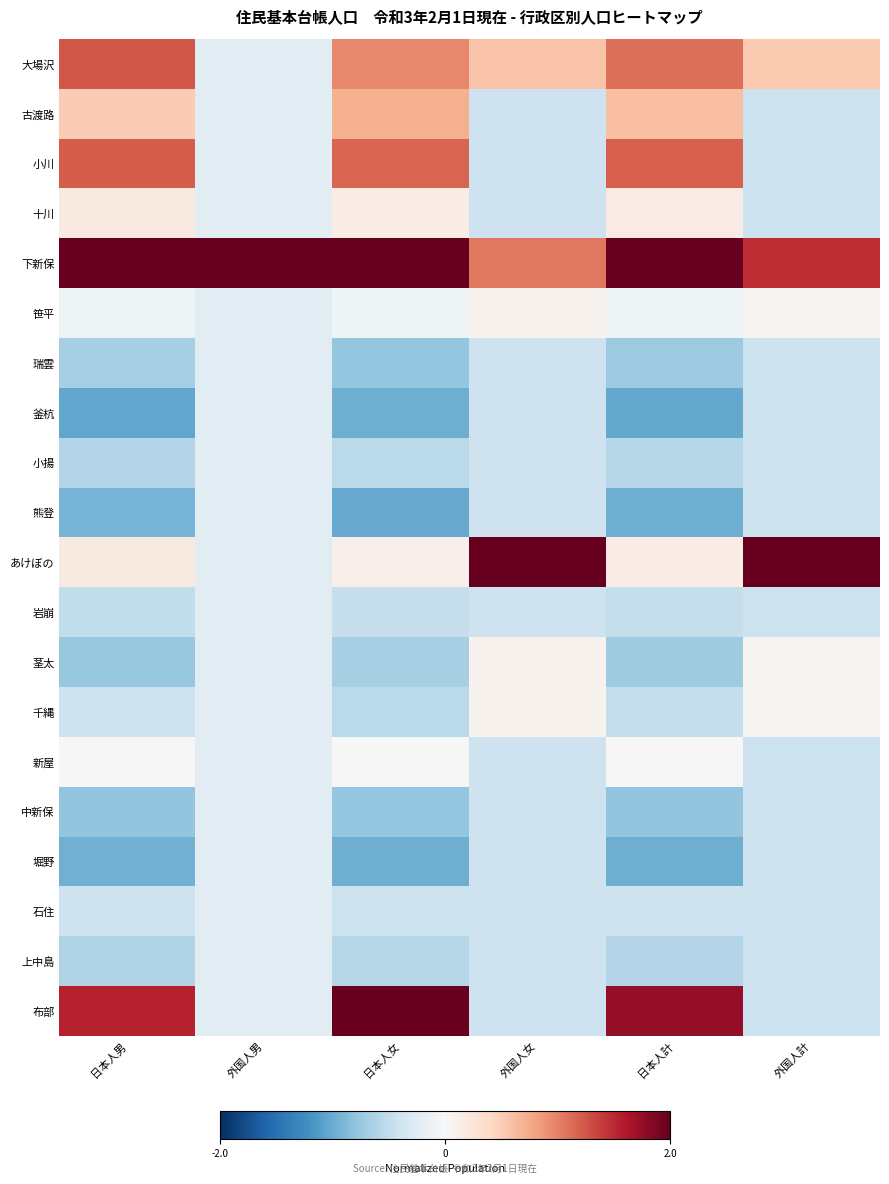

Reading right to left, list all the values displayed in this chart.

大場沢: 外国人計=0.5	日本人計=1.1	外国人女=0.6	日本人女=1.0	外国人男=-0.2	日本人男=1.2
古渡路: 外国人計=-0.4	日本人計=0.6	外国人女=-0.4	日本人女=0.7	外国人男=-0.2	日本人男=0.5
小川: 外国人計=-0.4	日本人計=1.2	外国人女=-0.4	日本人女=1.2	外国人男=-0.2	日本人男=1.2
十川: 外国人計=-0.4	日本人計=0.2	外国人女=-0.4	日本人女=0.2	外国人男=-0.2	日本人男=0.2
下新保: 外国人計=1.5	日本人計=2.8	外国人女=1.1	日本人女=2.7	外国人男=4.4	日本人男=2.9
笹平: 外国人計=0.0	日本人計=-0.1	外国人女=0.1	日本人女=-0.1	外国人男=-0.2	日本人男=-0.1
瑞雲: 外国人計=-0.4	日本人計=-0.7	外国人女=-0.4	日本人女=-0.8	外国人男=-0.2	日本人男=-0.7
釜杭: 外国人計=-0.4	日本人計=-1.0	外国人女=-0.4	日本人女=-1.0	外国人男=-0.2	日本人男=-1.0
小揚: 外国人計=-0.4	日本人計=-0.6	外国人女=-0.4	日本人女=-0.5	外国人男=-0.2	日本人男=-0.6
熊登: 外国人計=-0.4	日本人計=-1.0	外国人女=-0.4	日本人女=-1.0	外国人男=-0.2	日本人男=-0.9
あけぼの: 外国人計=3.9	日本人計=0.1	外国人女=4.0	日本人女=0.1	外国人男=-0.2	日本人男=0.2
岩崩: 外国人計=-0.4	日本人計=-0.5	外国人女=-0.4	日本人女=-0.5	外国人男=-0.2	日本人男=-0.5
茎太: 外国人計=0.0	日本人計=-0.7	外国人女=0.1	日本人女=-0.7	外国人男=-0.2	日本人男=-0.8
千縄: 外国人計=0.0	日本人計=-0.5	外国人女=0.1	日本人女=-0.5	外国人男=-0.2	日本人男=-0.4
新屋: 外国人計=-0.4	日本人計=0.0	外国人女=-0.4	日本人女=0.0	外国人男=-0.2	日本人男=0.0
中新保: 外国人計=-0.4	日本人計=-0.8	外国人女=-0.4	日本人女=-0.8	外国人男=-0.2	日本人男=-0.8
堀野: 外国人計=-0.4	日本人計=-1.0	外国人女=-0.4	日本人女=-1.0	外国人男=-0.2	日本人男=-1.0
石住: 外国人計=-0.4	日本人計=-0.4	外国人女=-0.4	日本人女=-0.4	外国人男=-0.2	日本人男=-0.4
上中島: 外国人計=-0.4	日本人計=-0.6	外国人女=-0.4	日本人女=-0.6	外国人男=-0.2	日本人男=-0.6
布部: 外国人計=-0.4	日本人計=1.8	外国人女=-0.4	日本人女=2.0	外国人男=-0.2	日本人男=1.5